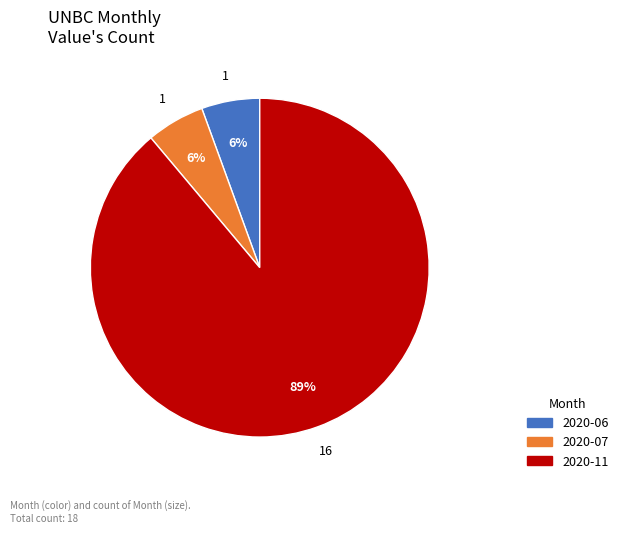

Which has a higher value, 2020-06 or 2020-11?

2020-11